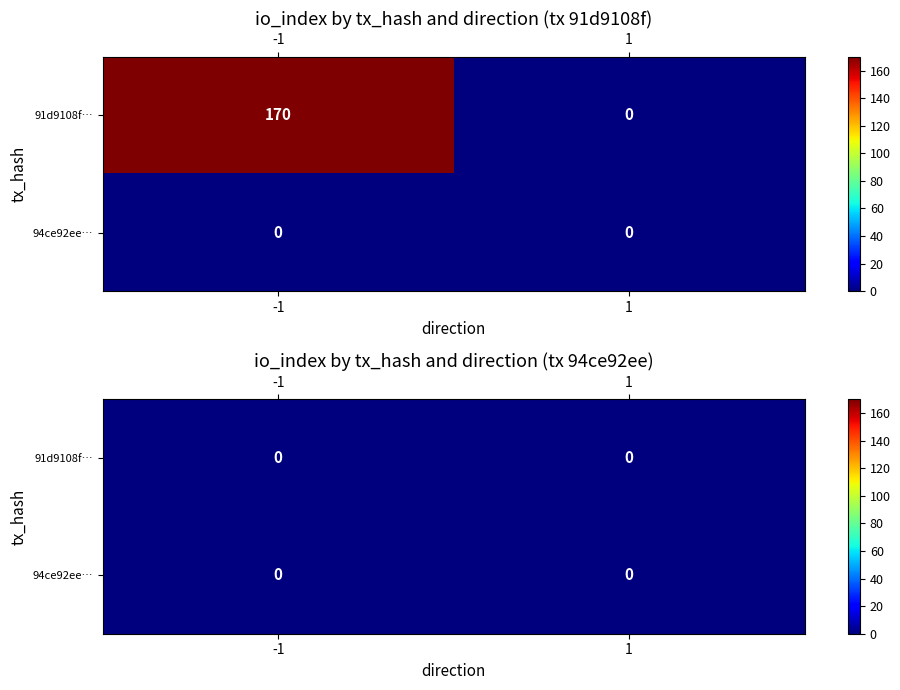

Reading right to left, what are all the values shown in this chart?

91d9108f52759fbd089504439fce3ec14b0b99c: 0	170
94ce92ee2953452c0f6e91891b7d290b3aa4c2d: 0	0